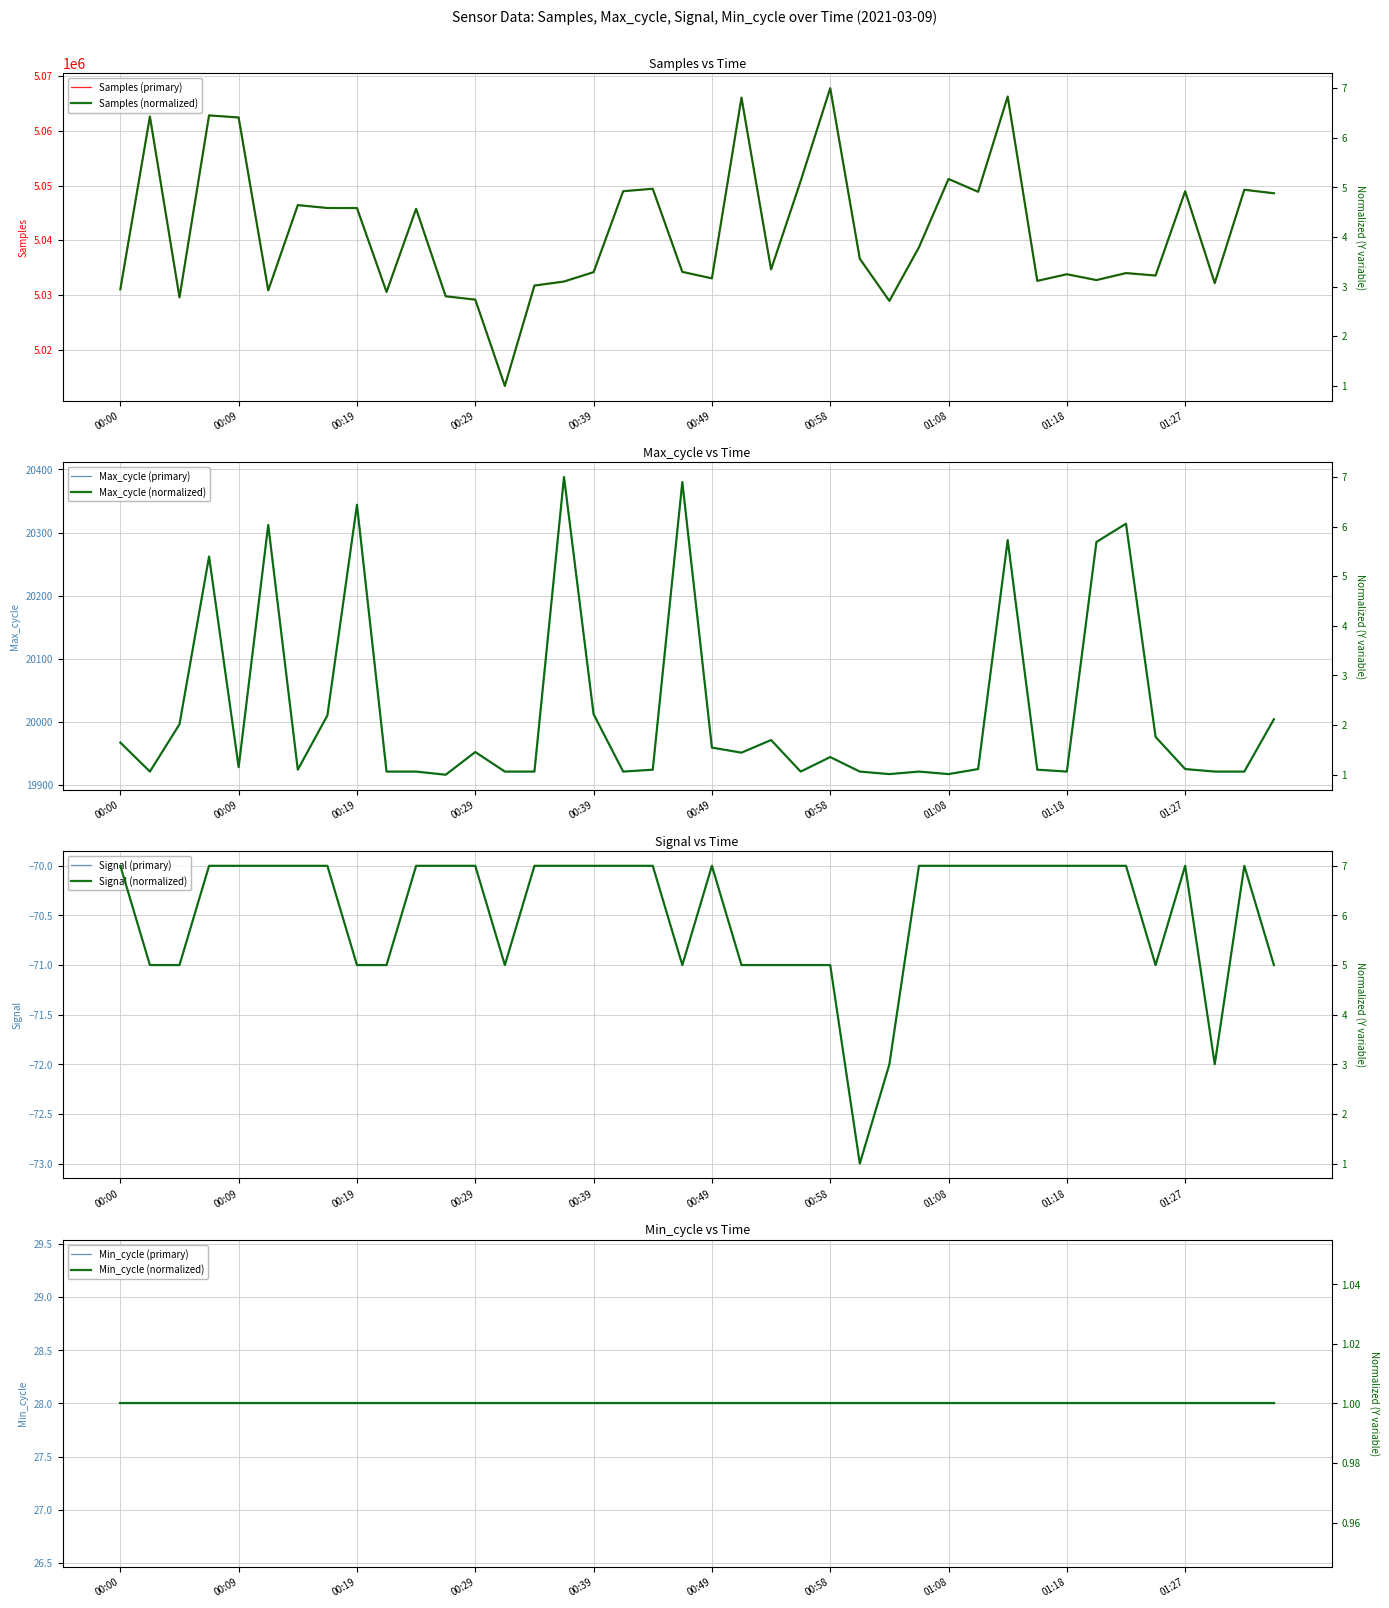

True or false: Samples and Max_cycle intersect in this chart.

False